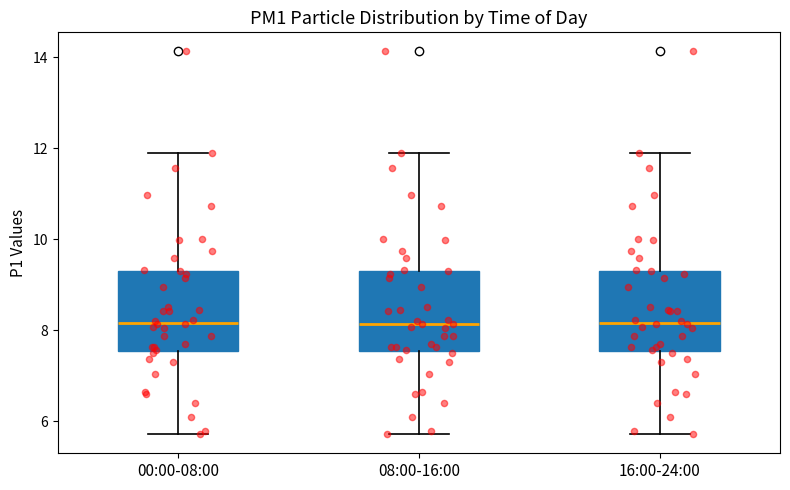

Reading left to right, transcribe this box plot: for each box, give where its median line is, the range the box spans, and where its two whiskers end, as read against the y-axis. The values are not printed on the chart, so give them approximately, as read against the axis.

00:00-08:00: median 8.2, box 7.6 to 9.4, whiskers 5.8 to 12.0
08:00-16:00: median 8.2, box 7.6 to 9.4, whiskers 5.8 to 12.0
16:00-24:00: median 8.2, box 7.6 to 9.4, whiskers 5.8 to 12.0